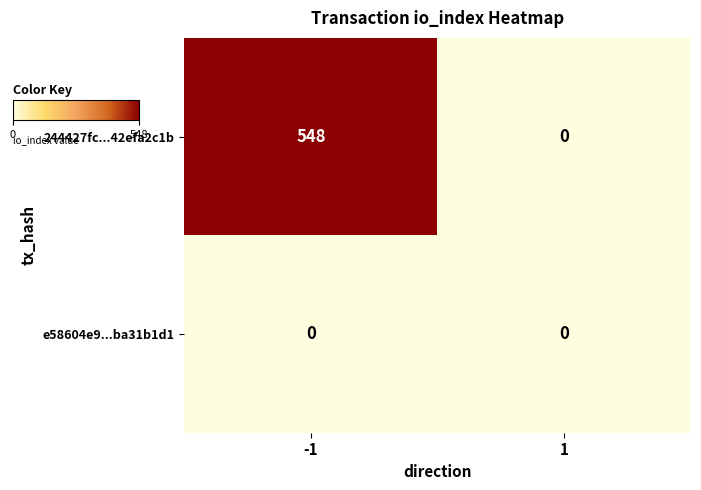

Reading right to left, extract all data points from this chart.

244427fc...42efa2c1b: 1=0	-1=548
e58604e9...ba31b1d1: 1=0	-1=0